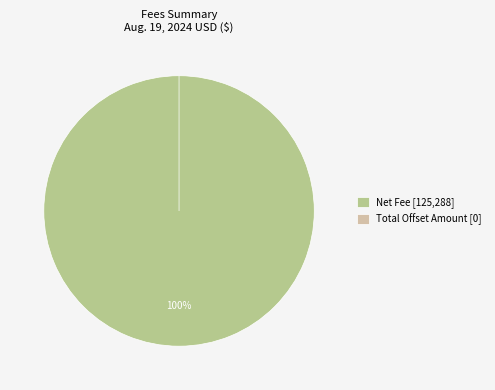

True or false: Net Fee accounts for 100% of the total.

True